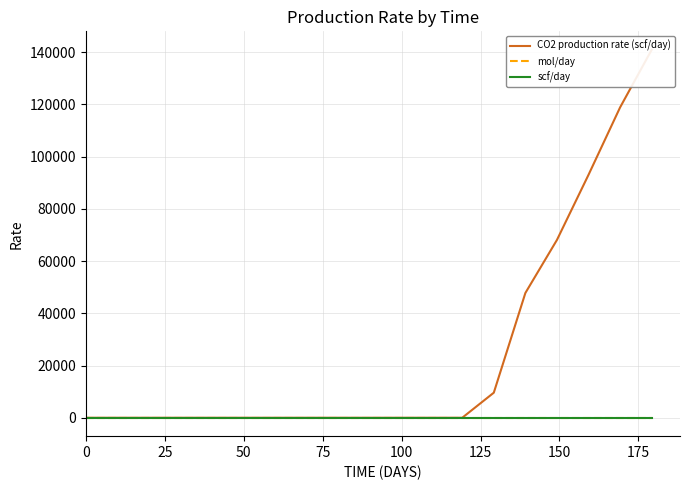

After their last crossing, which series has the higher values: scf/day or CO2 production rate (scf/day)?

CO2 production rate (scf/day)